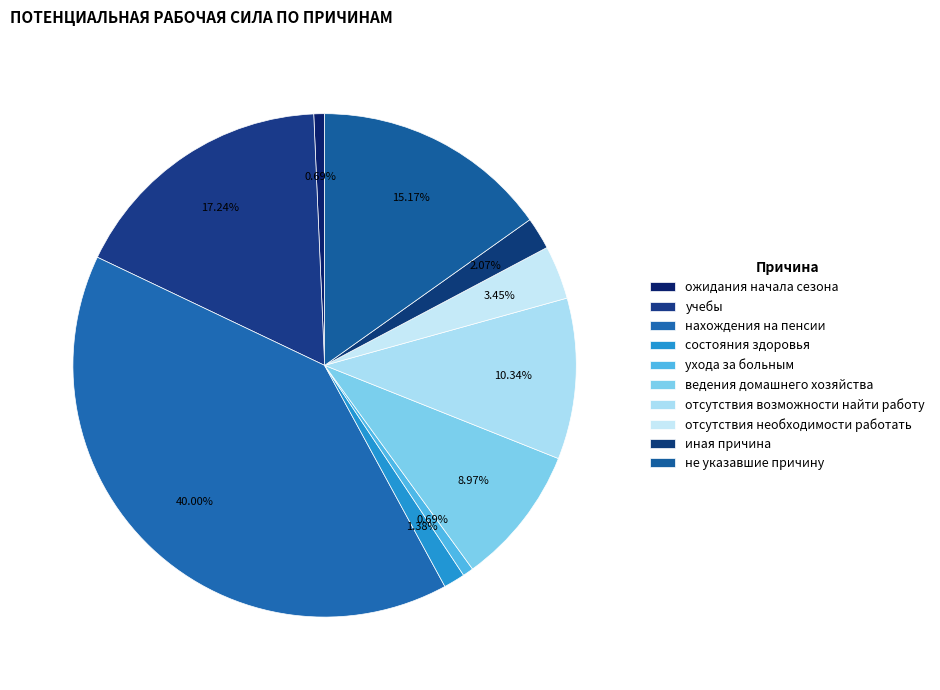

Count the number of slices in the pie.

10